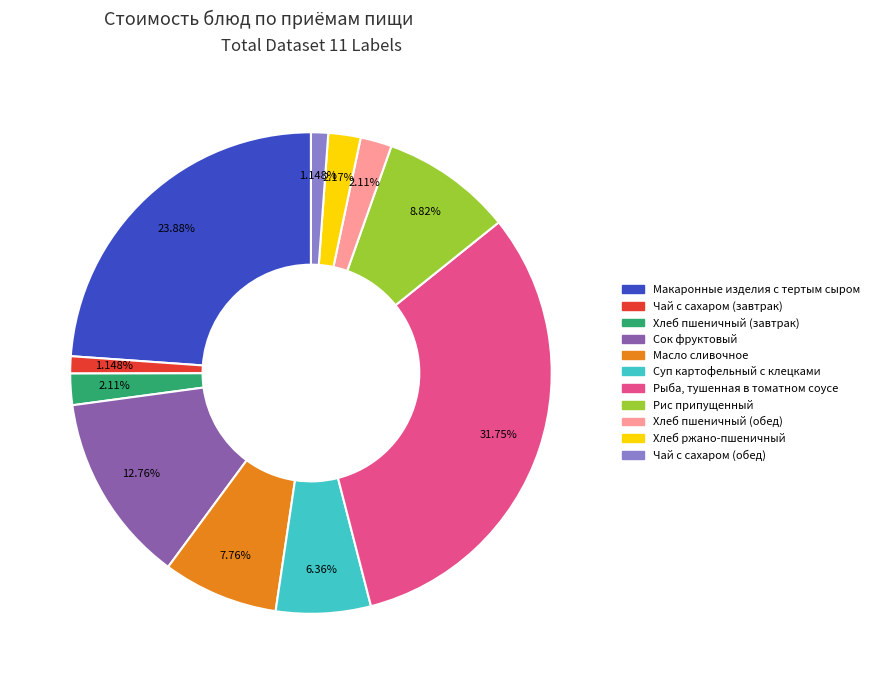

Does any single category account for the majority?

No